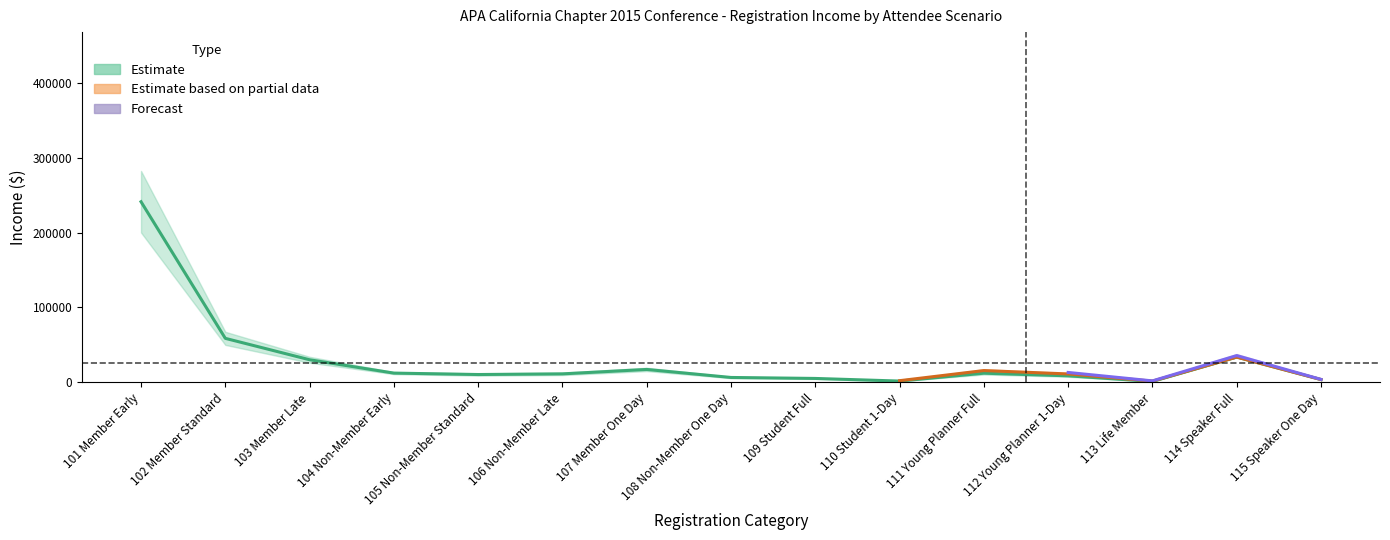

Count the number of categories in the chart.

15